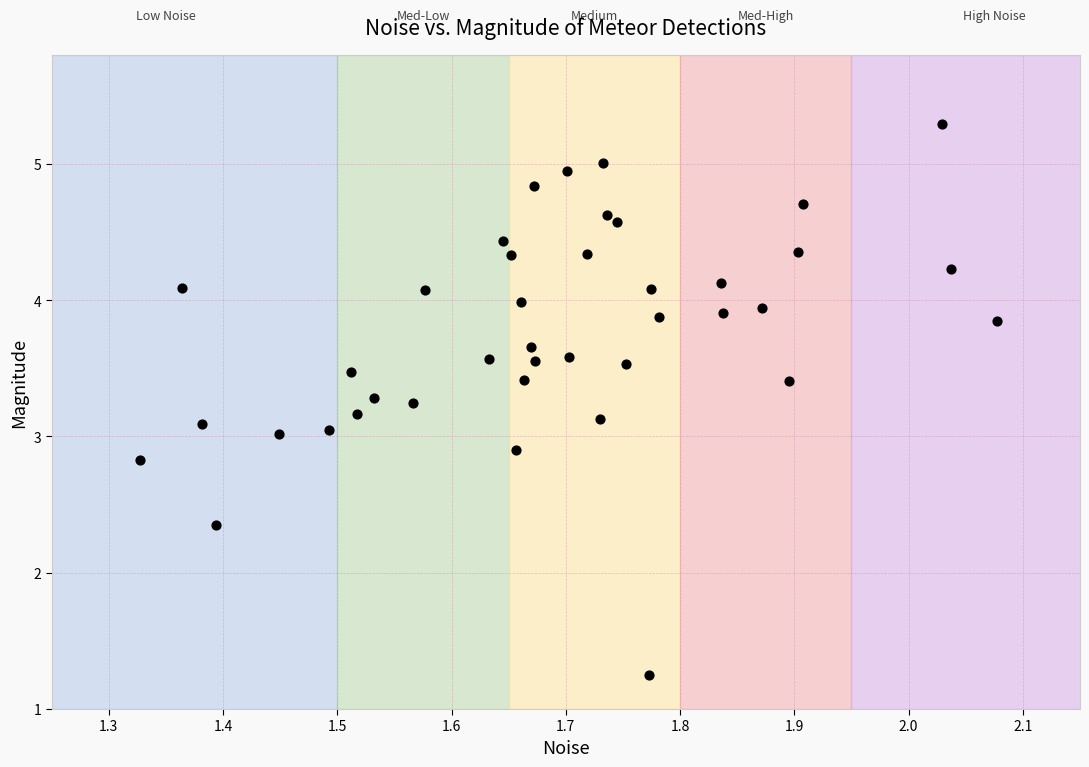

What is the range of X values (max minus min)?

0.8